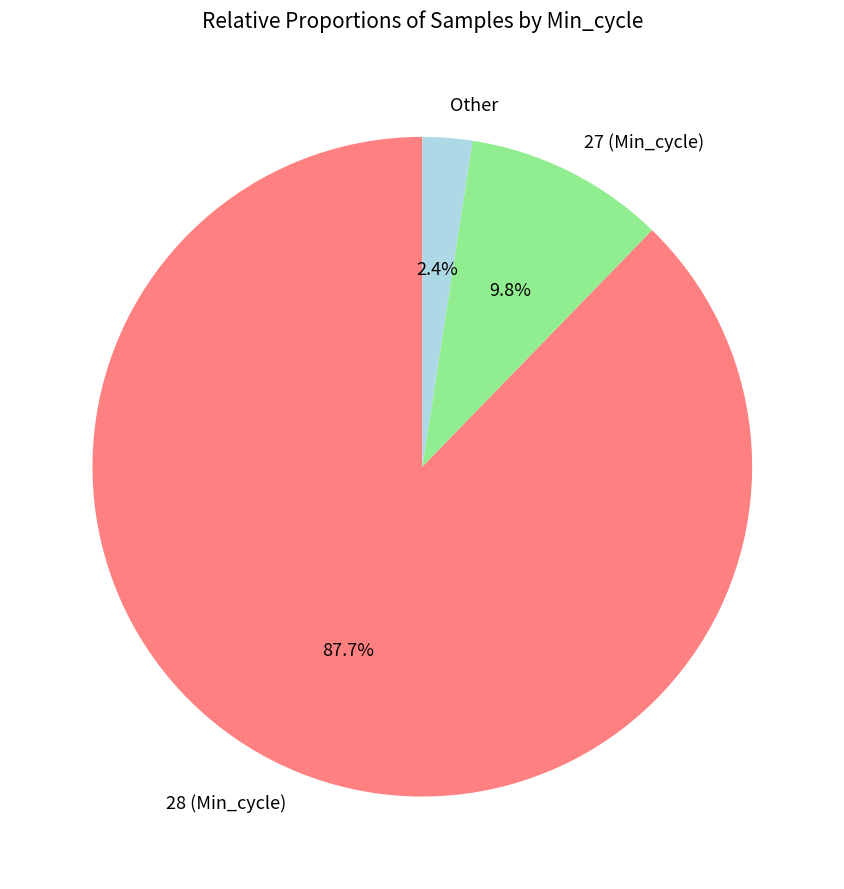

How many segments does this pie chart have?

3